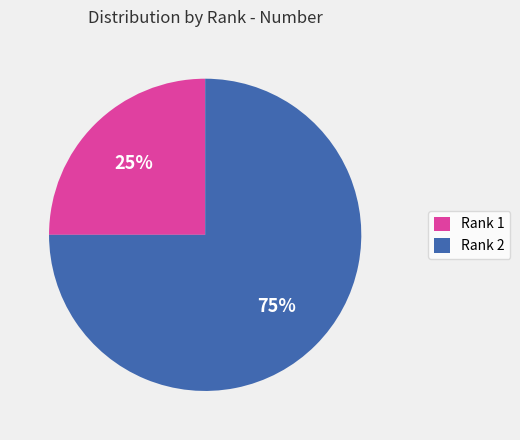

Does any single category account for the majority?

Yes